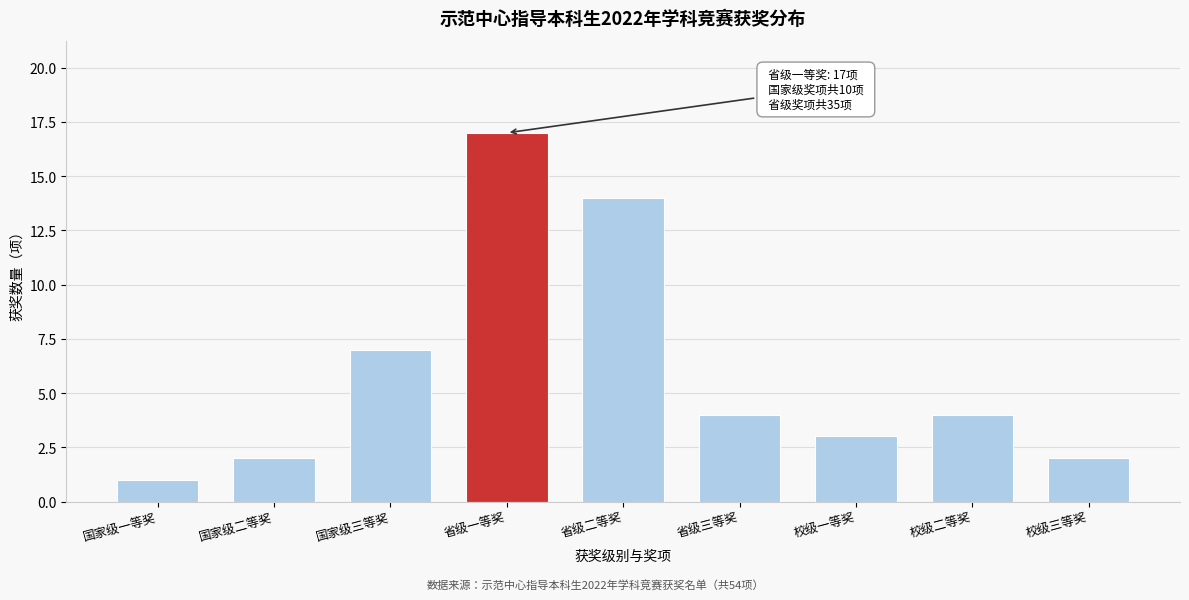

Reading left to right, what are all the values shown in this chart?

国家级一等奖=1	国家级二等奖=2	国家级三等奖=7	省级一等奖=17	省级二等奖=14	省级三等奖=4	校级一等奖=3	校级二等奖=4	校级三等奖=2